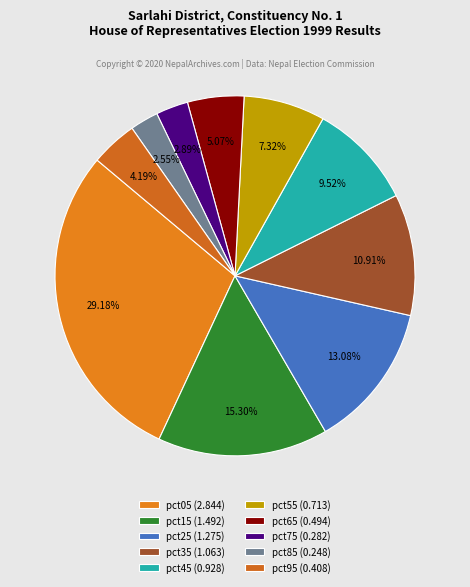

To the nearest percent, what is the average slice percentage?

10%